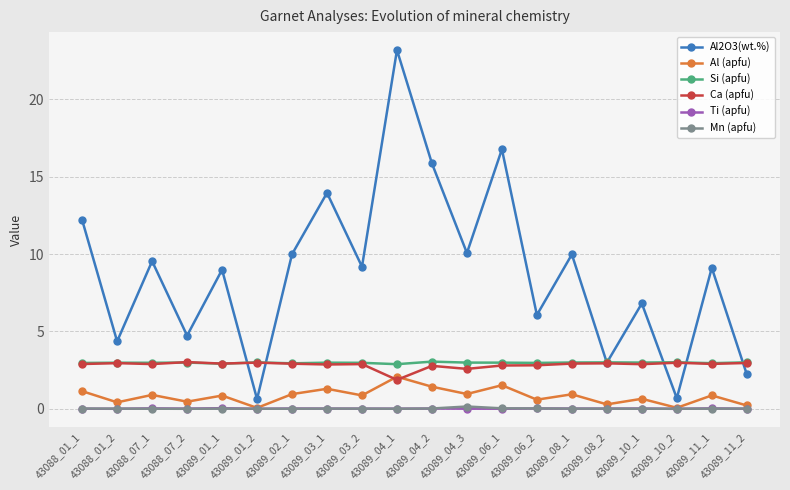

True or false: Ti (apfu) has more than 0 interior local peaks.

True